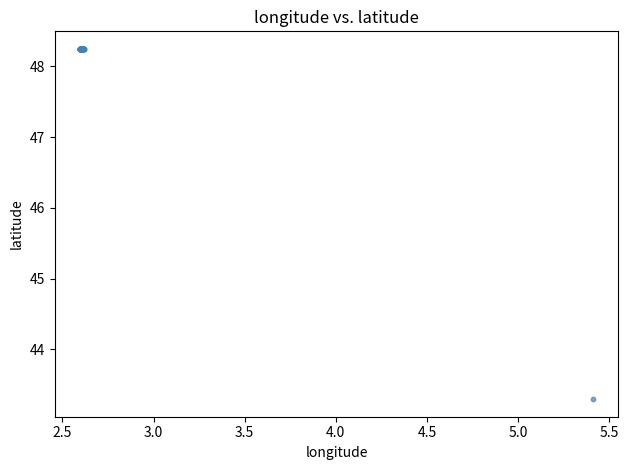

What Y value in the scatter plot is closest to 45?

43.3